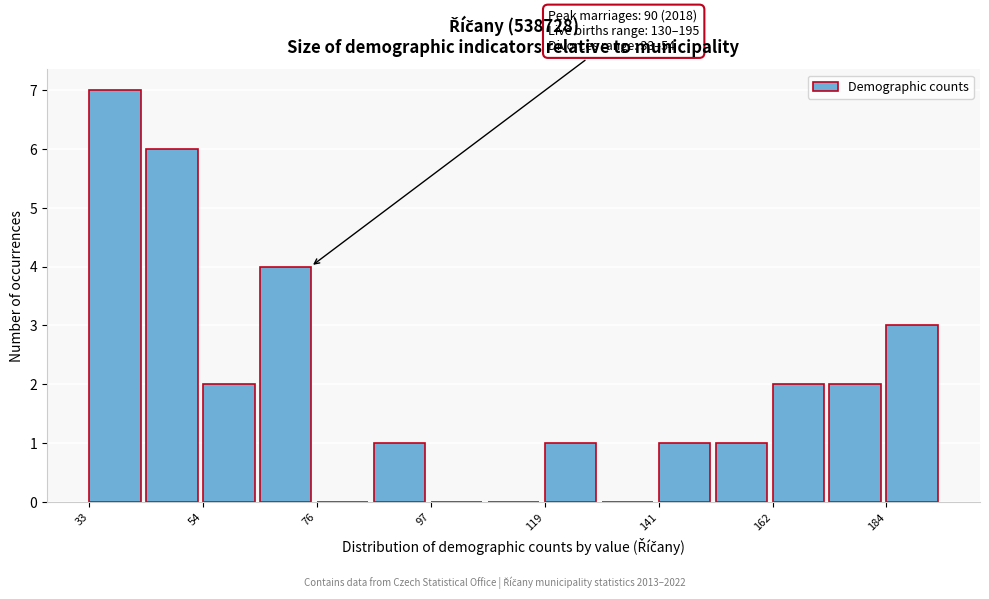

Read against the x-axis, roughly where is the centre of the tallest bar?

40